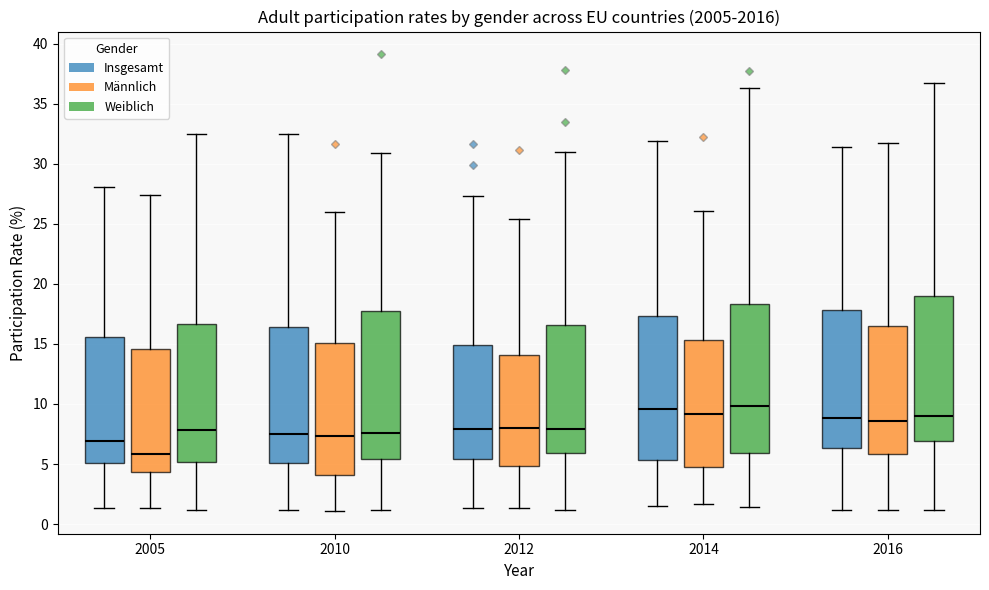

Where does the lower whisker of the box for 2016 (Weiblich) end on the y-axis? The values are not printed on the chart, so give them approximately, as read against the axis.

1.0